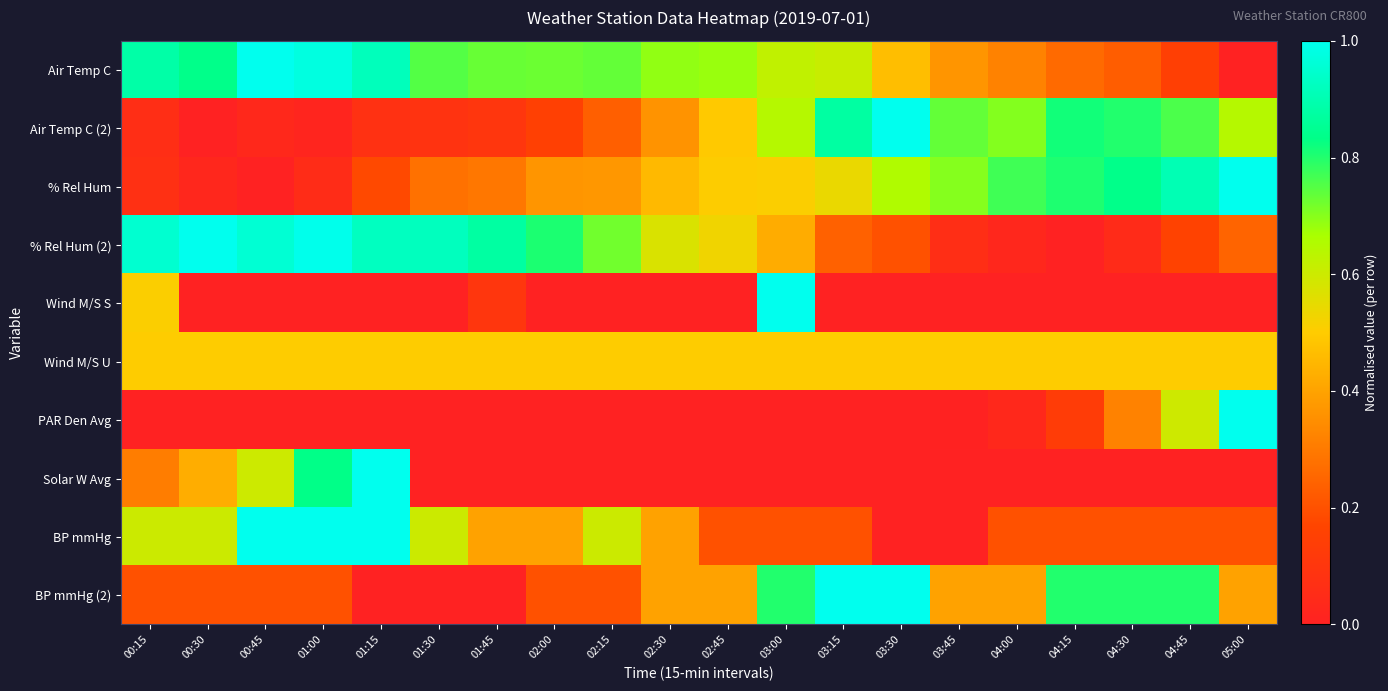

Reading right to left, transcribe all the data shown in this chart.

Air Temp C: 05:00=0.0	04:45=0.1	04:30=0.2	04:15=0.3	04:00=0.3	03:45=0.4	03:30=0.5	03:15=0.6	03:00=0.6	02:45=0.7	02:30=0.7	02:15=0.7	02:00=0.7	01:45=0.7	01:30=0.8	01:15=0.9	01:00=1.0	00:45=1.0	00:30=0.8	00:15=0.9
Air Temp C (2): 05:00=0.6	04:45=0.8	04:30=0.8	04:15=0.8	04:00=0.7	03:45=0.7	03:30=1.0	03:15=0.9	03:00=0.6	02:45=0.5	02:30=0.4	02:15=0.2	02:00=0.2	01:45=0.1	01:30=0.1	01:15=0.1	01:00=0.0	00:45=0.0	00:30=0.0	00:15=0.1
% Rel Hum: 05:00=1.0	04:45=0.9	04:30=0.8	04:15=0.8	04:00=0.8	03:45=0.7	03:30=0.7	03:15=0.5	03:00=0.5	02:45=0.5	02:30=0.5	02:15=0.4	02:00=0.4	01:45=0.3	01:30=0.3	01:15=0.2	01:00=0.1	00:45=0.0	00:30=0.0	00:15=0.1
% Rel Hum (2): 05:00=0.2	04:45=0.2	04:30=0.0	04:15=0.0	04:00=0.0	03:45=0.1	03:30=0.2	03:15=0.2	03:00=0.4	02:45=0.5	02:30=0.6	02:15=0.7	02:00=0.8	01:45=0.9	01:30=0.9	01:15=0.9	01:00=1.0	00:45=1.0	00:30=1.0	00:15=1.0
Wind M/S S: 05:00=0.0	04:45=0.0	04:30=0.0	04:15=0.0	04:00=0.0	03:45=0.0	03:30=0.0	03:15=0.0	03:00=1.0	02:45=0.0	02:30=0.0	02:15=0.0	02:00=0.0	01:45=0.1	01:30=0.0	01:15=0.0	01:00=0.0	00:45=0.0	00:30=0.0	00:15=0.5
Wind M/S U: 05:00=0.5	04:45=0.5	04:30=0.5	04:15=0.5	04:00=0.5	03:45=0.5	03:30=0.5	03:15=0.5	03:00=0.5	02:45=0.5	02:30=0.5	02:15=0.5	02:00=0.5	01:45=0.5	01:30=0.5	01:15=0.5	01:00=0.5	00:45=0.5	00:30=0.5	00:15=0.5
PAR Den Avg: 05:00=1.0	04:45=0.6	04:30=0.3	04:15=0.1	04:00=0.0	03:45=0.0	03:30=0.0	03:15=0.0	03:00=0.0	02:45=0.0	02:30=0.0	02:15=0.0	02:00=0.0	01:45=0.0	01:30=0.0	01:15=0.0	01:00=0.0	00:45=0.0	00:30=0.0	00:15=0.0
Solar W Avg: 05:00=0.0	04:45=0.0	04:30=0.0	04:15=0.0	04:00=0.0	03:45=0.0	03:30=0.0	03:15=0.0	03:00=0.0	02:45=0.0	02:30=0.0	02:15=0.0	02:00=0.0	01:45=0.0	01:30=0.0	01:15=1.0	01:00=0.8	00:45=0.6	00:30=0.4	00:15=0.3
BP mmHg: 05:00=0.2	04:45=0.2	04:30=0.2	04:15=0.2	04:00=0.2	03:45=0.0	03:30=0.0	03:15=0.2	03:00=0.2	02:45=0.2	02:30=0.4	02:15=0.6	02:00=0.4	01:45=0.4	01:30=0.6	01:15=1.0	01:00=1.0	00:45=1.0	00:30=0.6	00:15=0.6
BP mmHg (2): 05:00=0.4	04:45=0.8	04:30=0.8	04:15=0.8	04:00=0.4	03:45=0.4	03:30=1.0	03:15=1.0	03:00=0.8	02:45=0.4	02:30=0.4	02:15=0.2	02:00=0.2	01:45=0.0	01:30=0.0	01:15=0.0	01:00=0.2	00:45=0.2	00:30=0.2	00:15=0.2